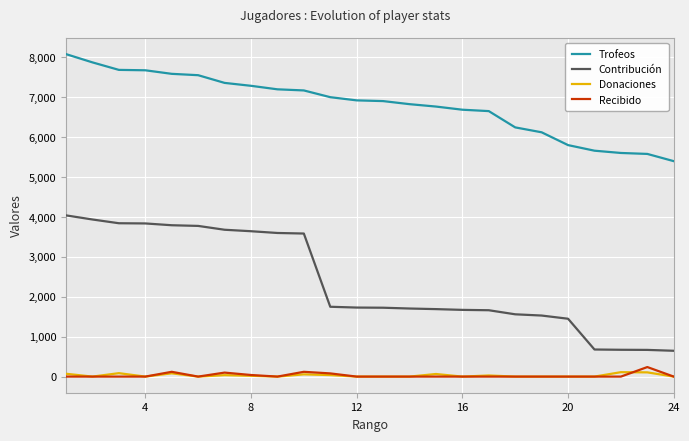

What is the sum of all Donaciones values?

699